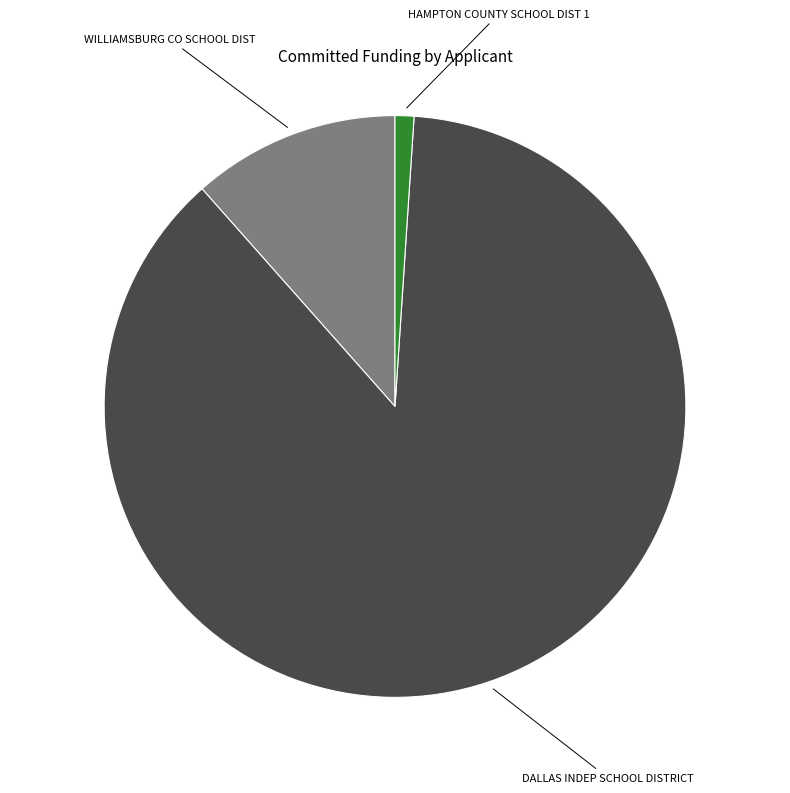

Is there any slice that represents more than half of the pie?

Yes